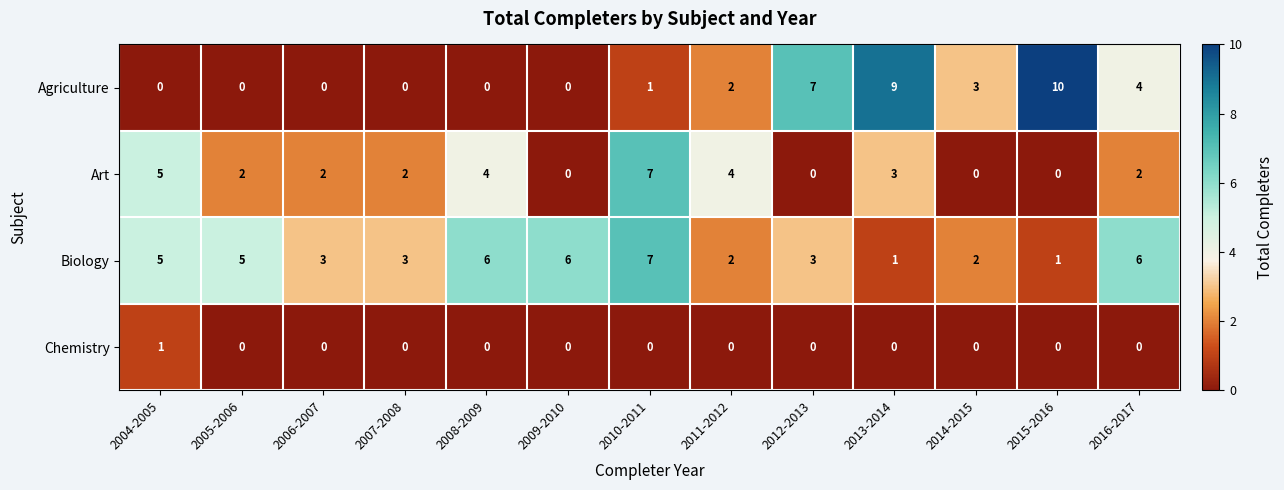

Which series has the largest total across all categories?

Biology